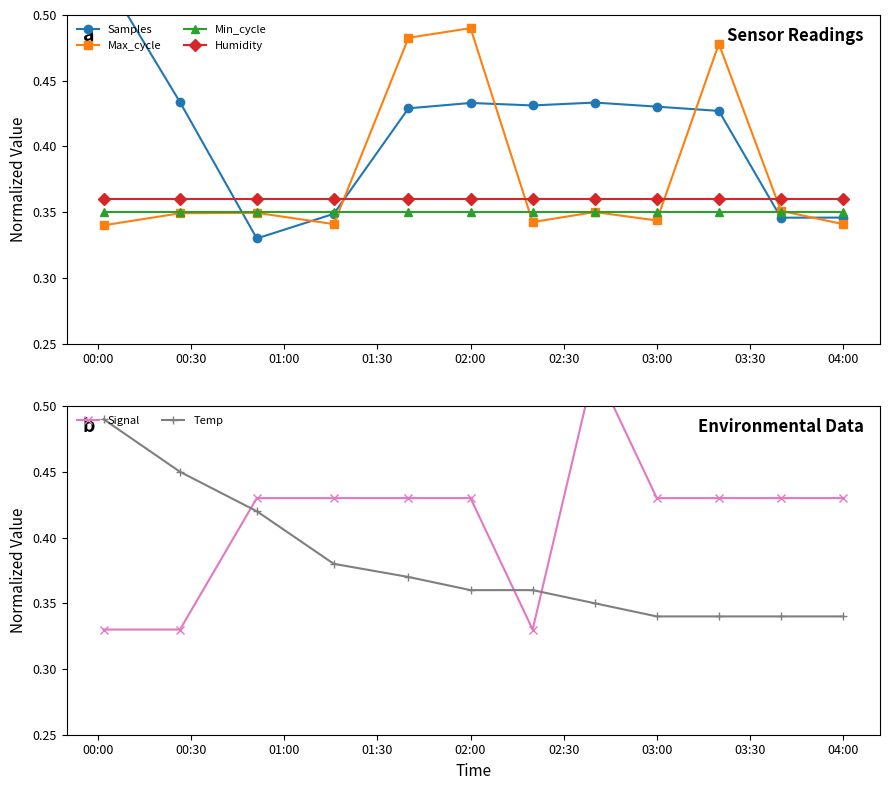

What is the difference between the maximum and minimum values in the Samples series?

0.2